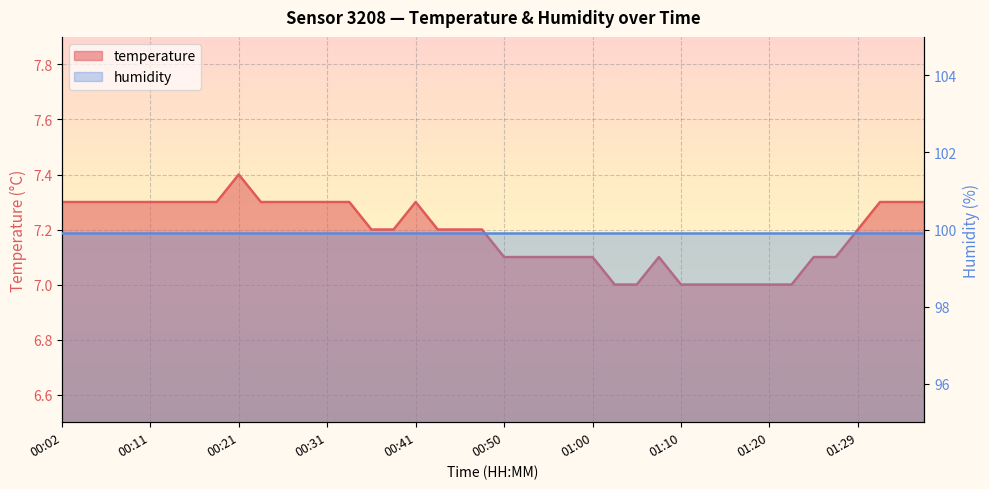

Read the value at 01:07.

7.1